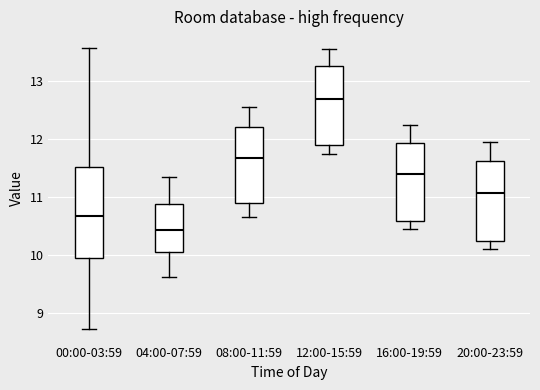

Where does the median line of the box for 00:00-03:59 sit on the y-axis? The values are not printed on the chart, so give them approximately, as read against the axis.

10.7